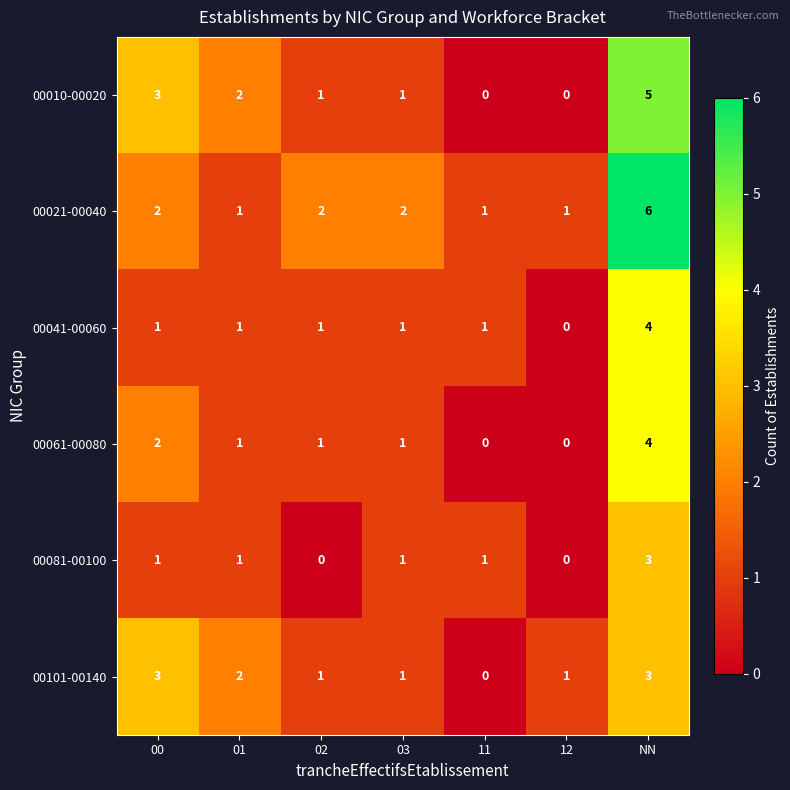

What is the sum of the 00081-00100 values at NN and 02?

3